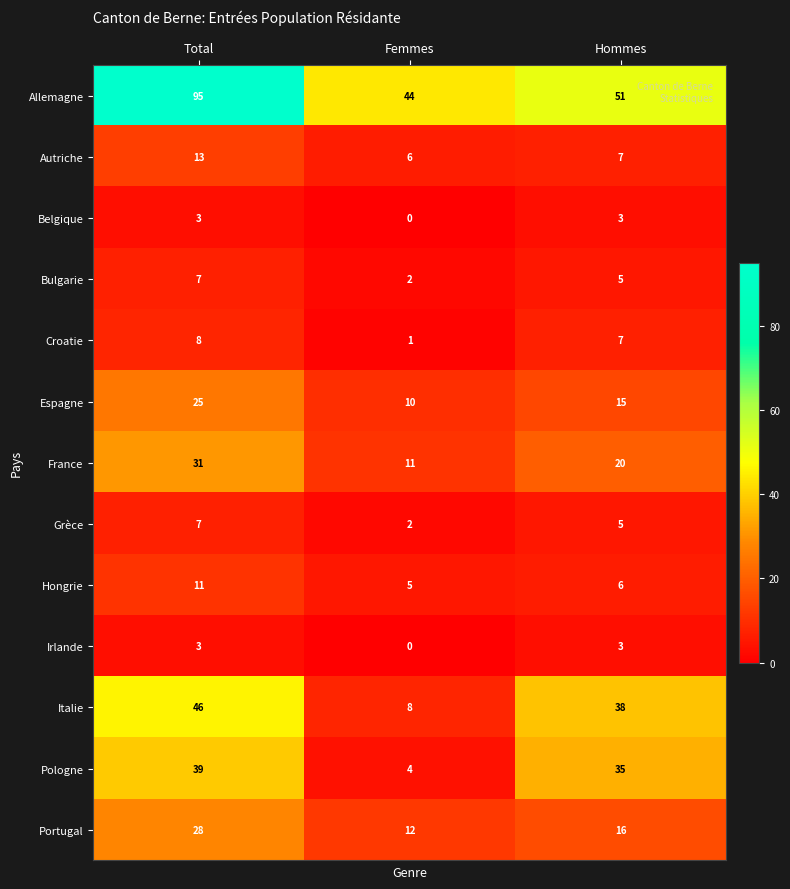

Which series changed the most between Total and Femmes?

Allemagne